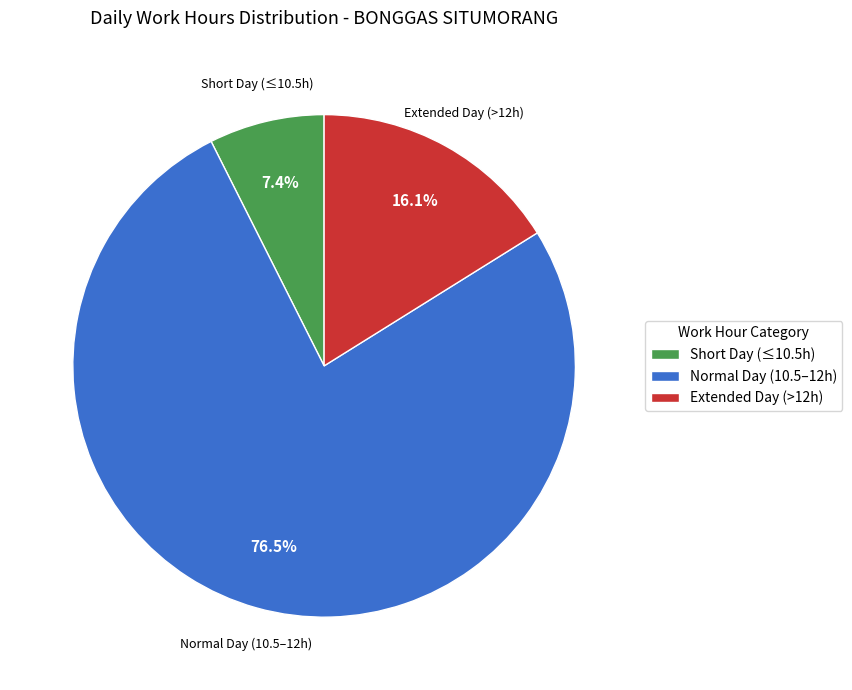

Which category has the biggest portion of the pie?

Normal Day (10.5–12h)